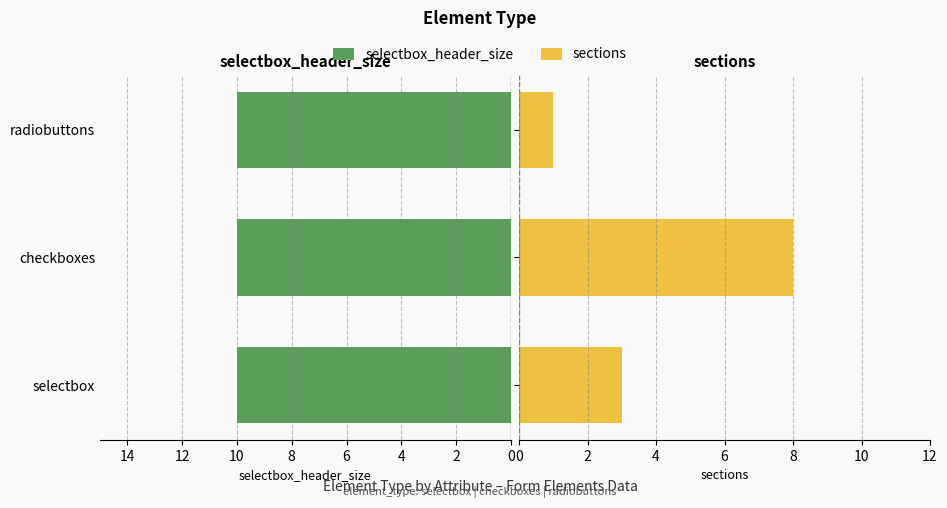

How many data points does each series have?

3